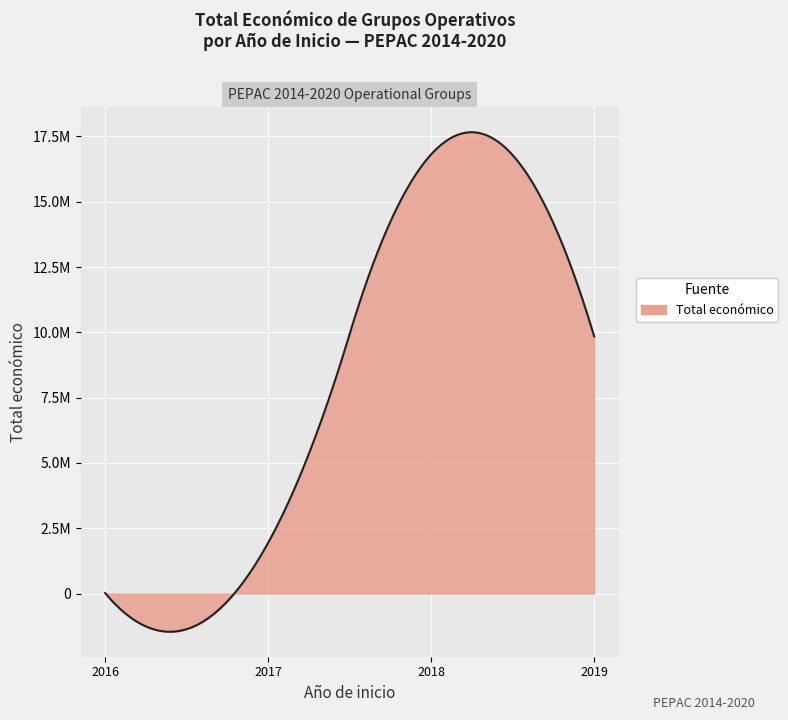

Is this an area chart (filled region under the line)?

Yes